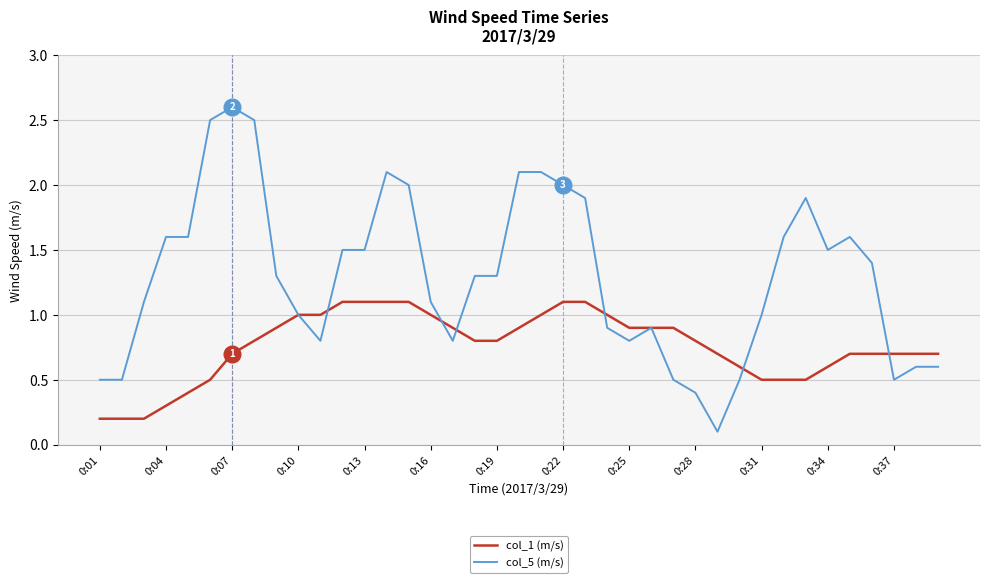

Which series has the largest range (max minus min)?

col_5 (m/s)